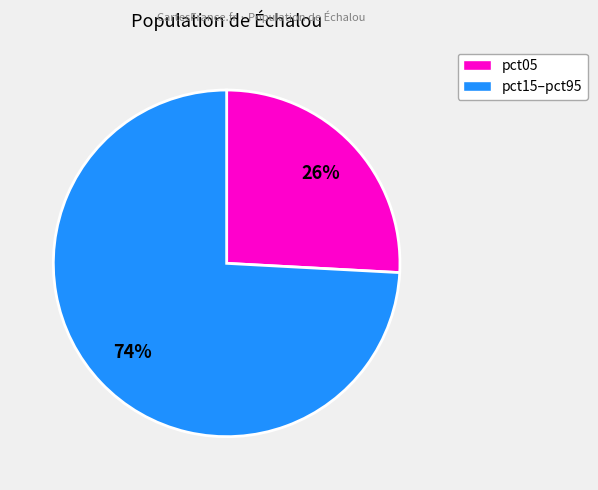

How many slices are in this pie chart?

2